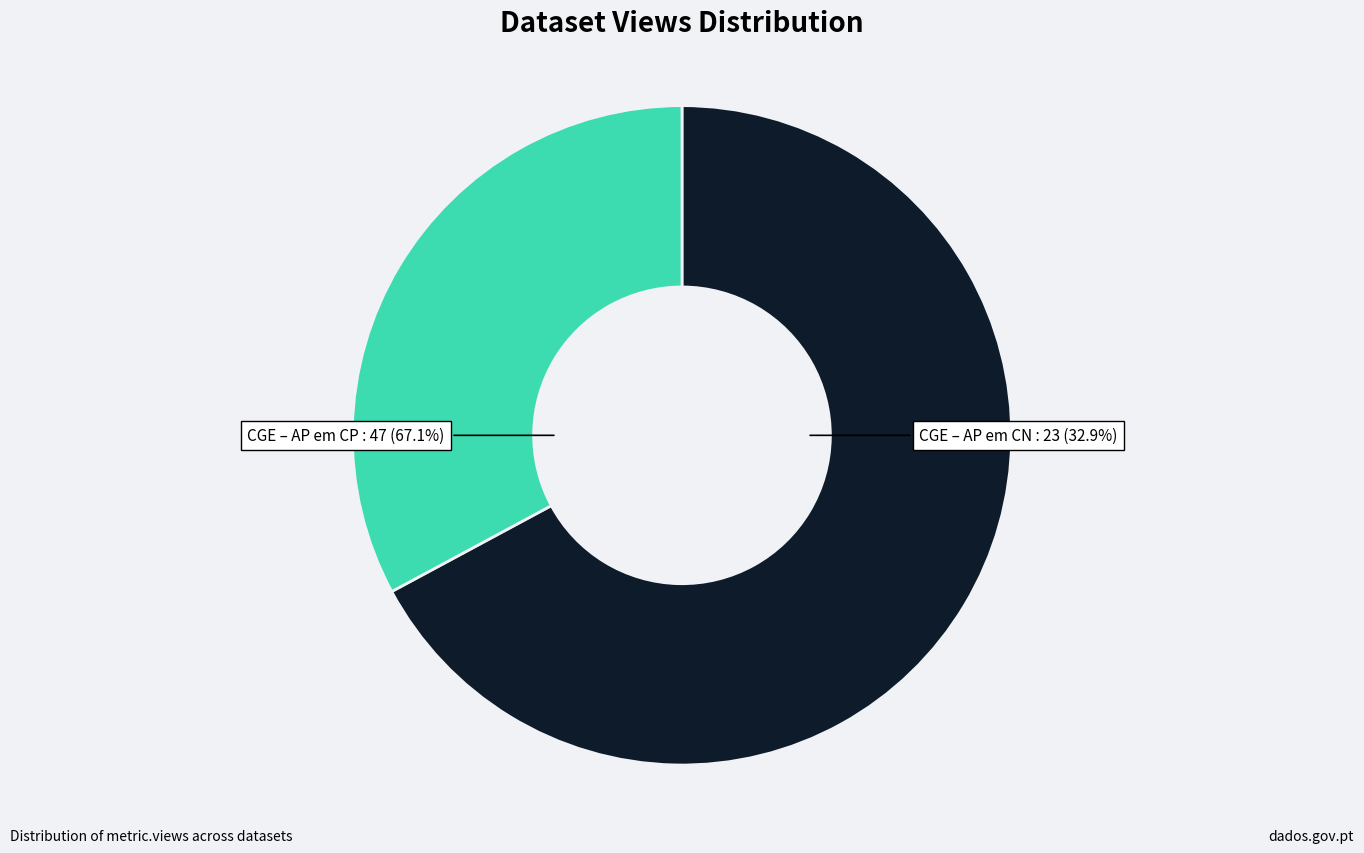

To the nearest percent, what is the difference between the CGE – AP em CP and CGE – AP em CN slice percentages?

34%